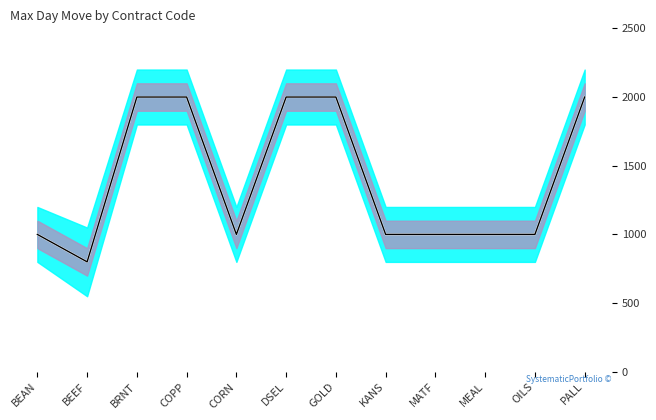

Reading right to left, list all the values displayed in this chart.

Mean Move: 2000.0	1000.0	1000.0	1000.0	1000.0	2000.0	2000.0	1000.0	2000.0	2000.0	800.4	1000.0
Max Day Move: 2000.0	1000.0	1000.0	1000.0	1000.0	2000.0	2000.0	1000.0	2000.0	2000.0	800.4	1000.0